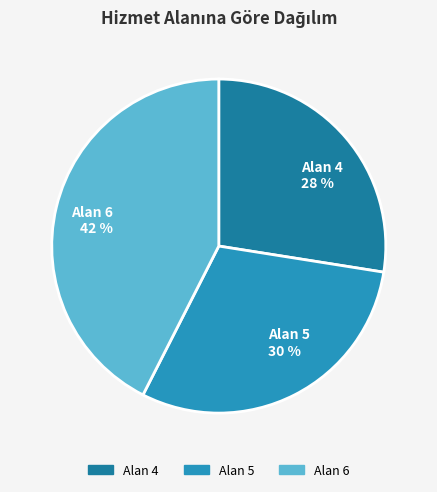

Which slice is the smallest?

Alan 4 28 %